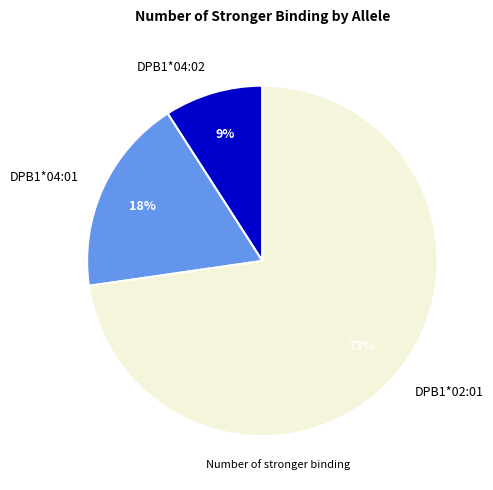

True or false: DPB1*04:02 accounts for 1% of the total.

False